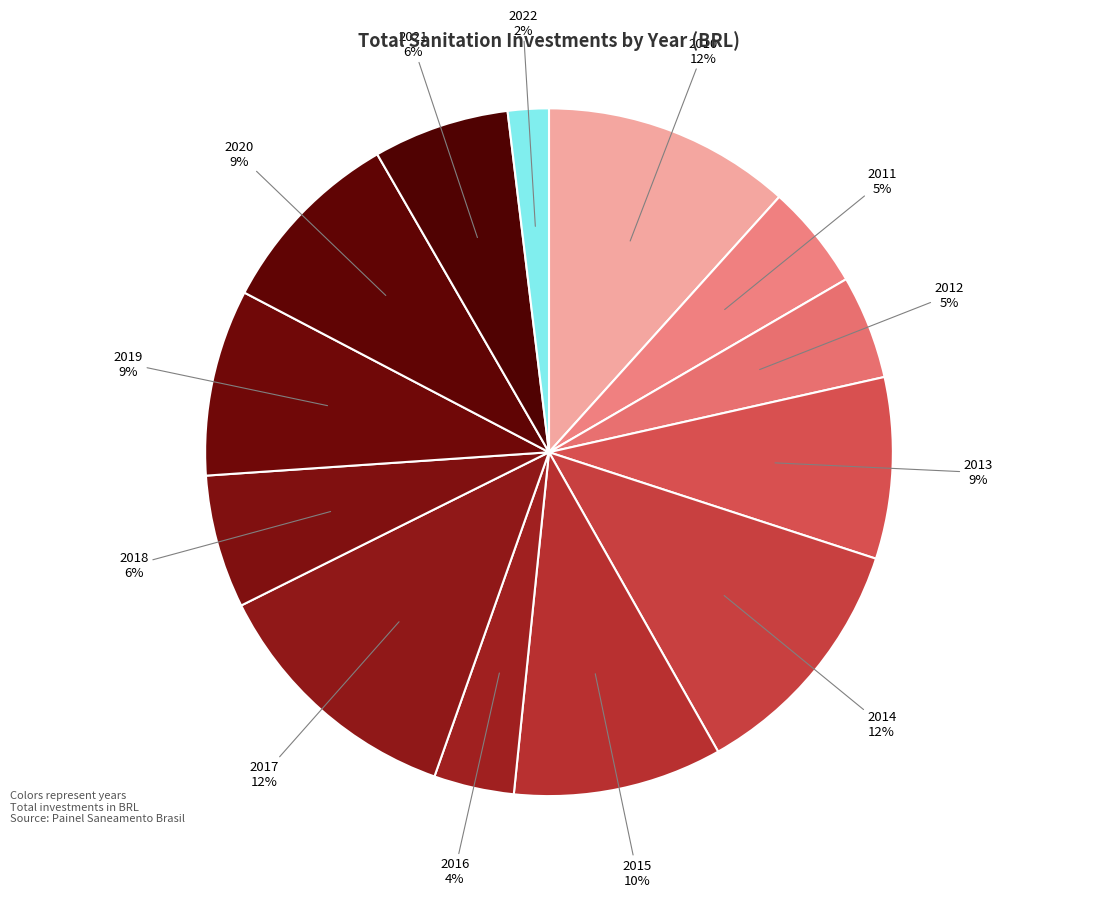

Which category has the smallest portion of the pie?

2022